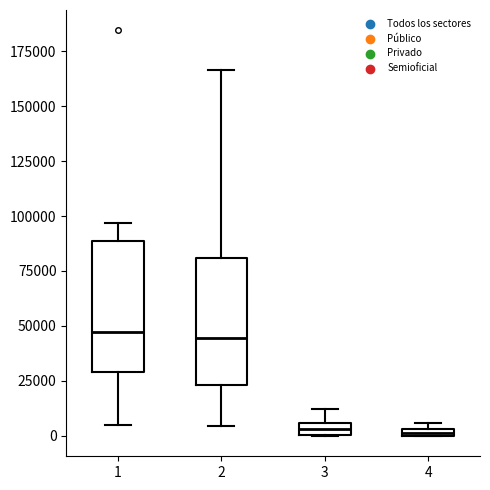

Where is the lower edge of the box at x = 1 on the y-axis? The values are not printed on the chart, so give them approximately, as read against the axis.

30000